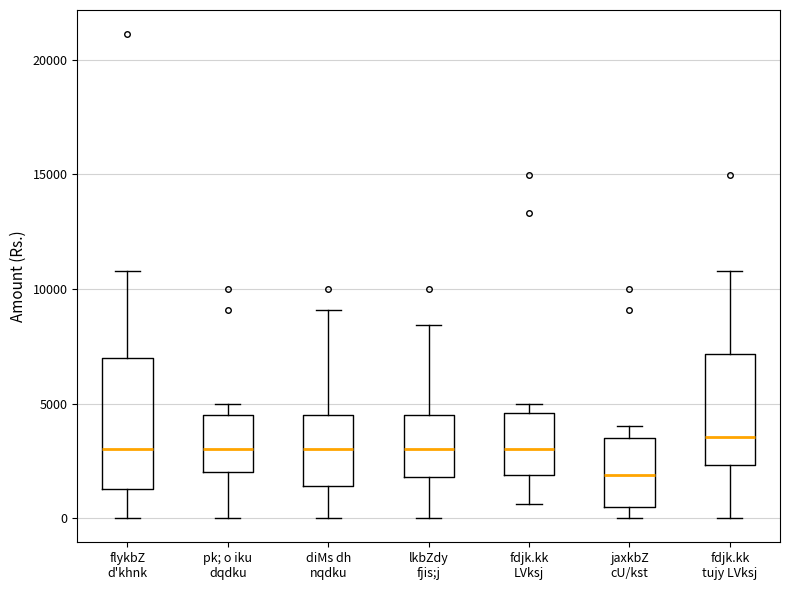

Where does the upper whisker of the box for diMs dh nqdku end on the y-axis? The values are not printed on the chart, so give them approximately, as read against the axis.

9000